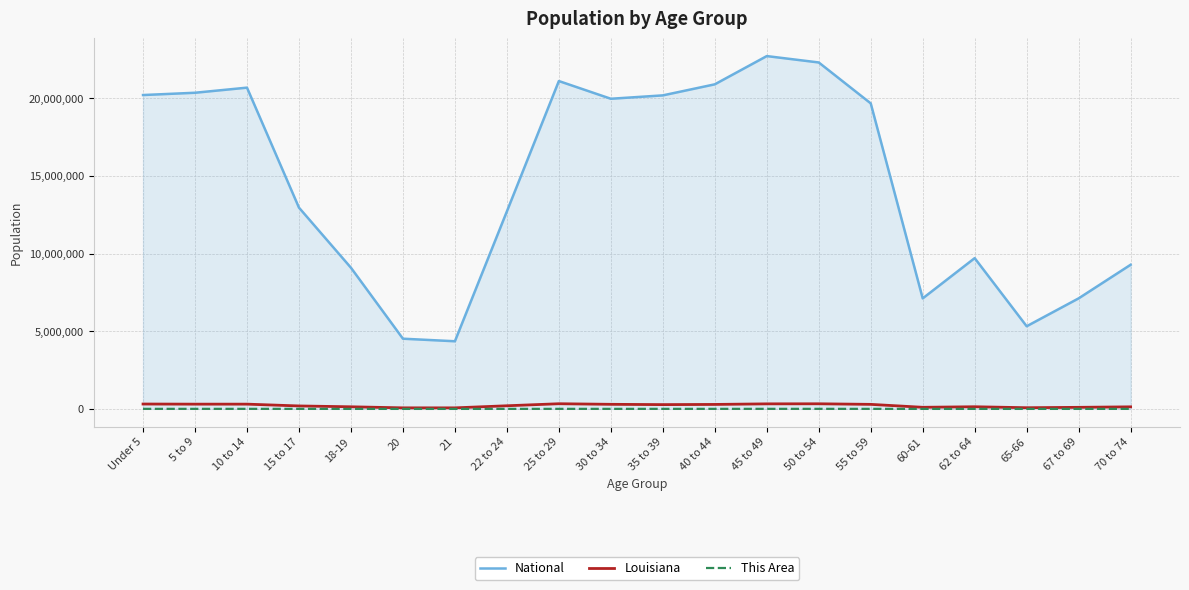

At which label is National closest to 13531442?

15 to 17